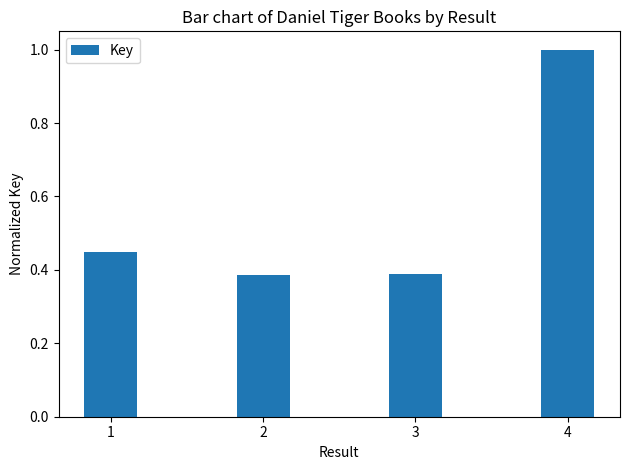

What is the greatest value displayed?

1.0